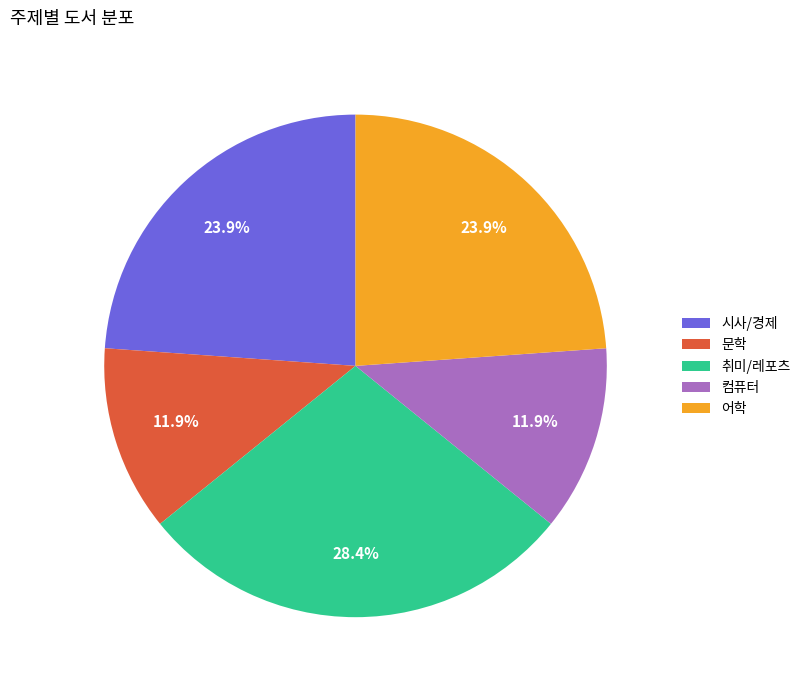

Is it true that 시사/경제 is 32% of the pie?

False